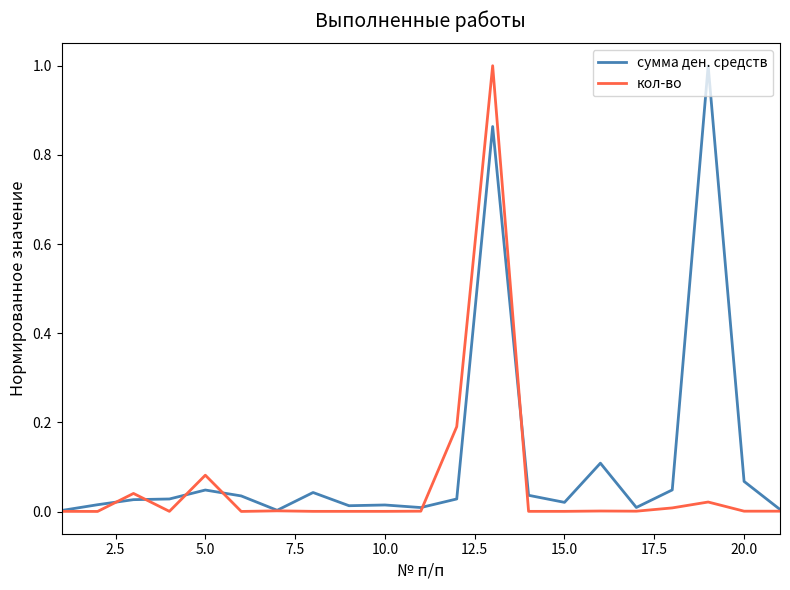

Rank the series by their average value, from lowest to highest.

кол-во, сумма ден. средств